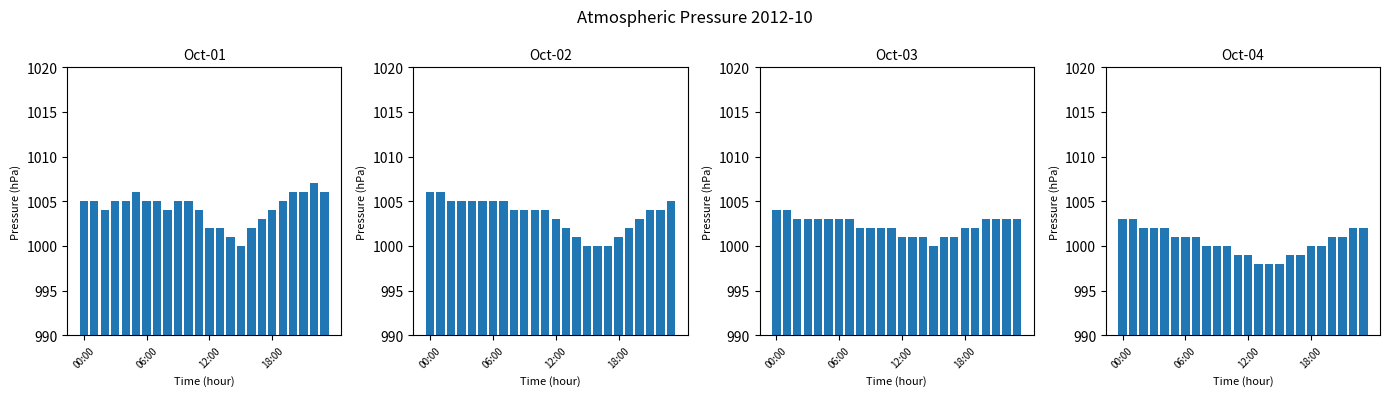

At which label is Oct-04 closest to 1000?

8